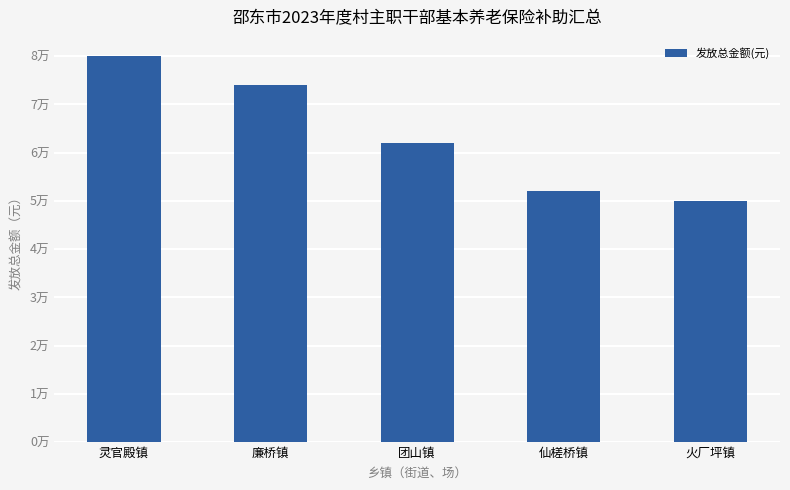

What is the sum of all values?

318000